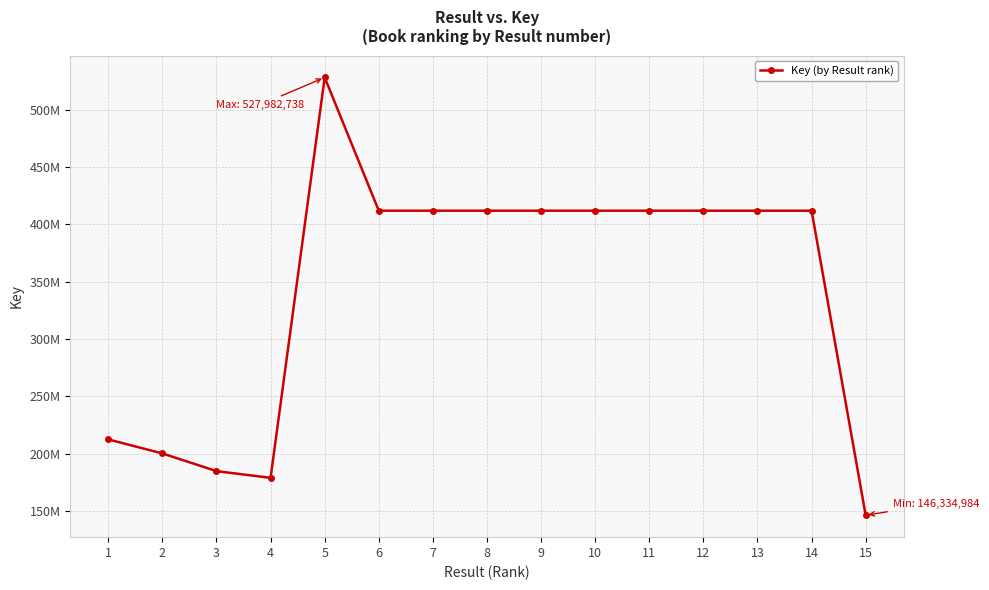

Is this an area chart (filled region under the line)?

No